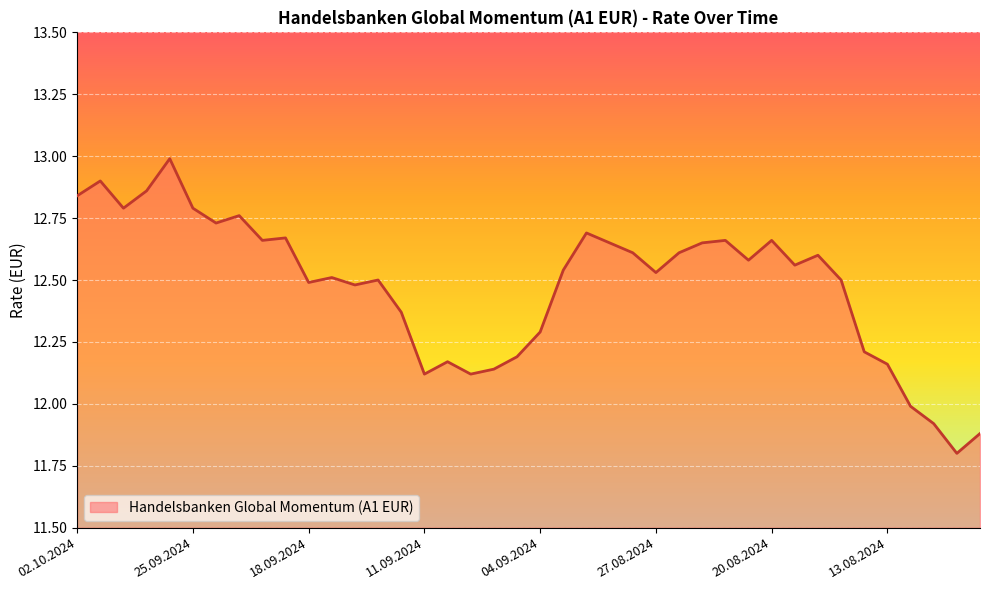

What is the maximum value shown in the chart?

13.0